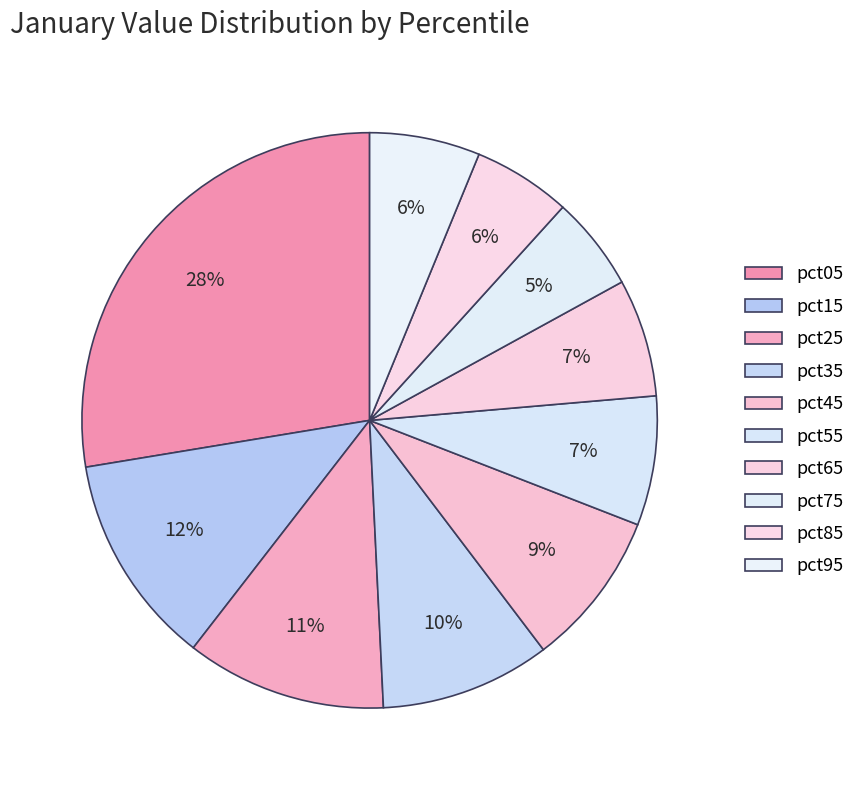

Is it true that pct25 is 1% of the pie?

False